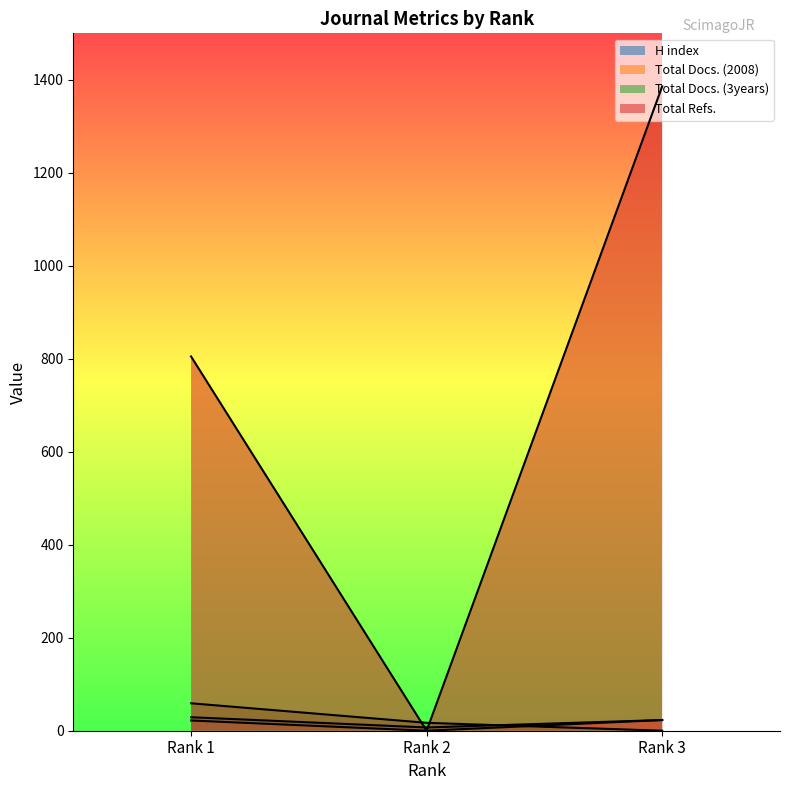

True or false: Total Docs. (3years) has a value of 83 at Rank 1.

False